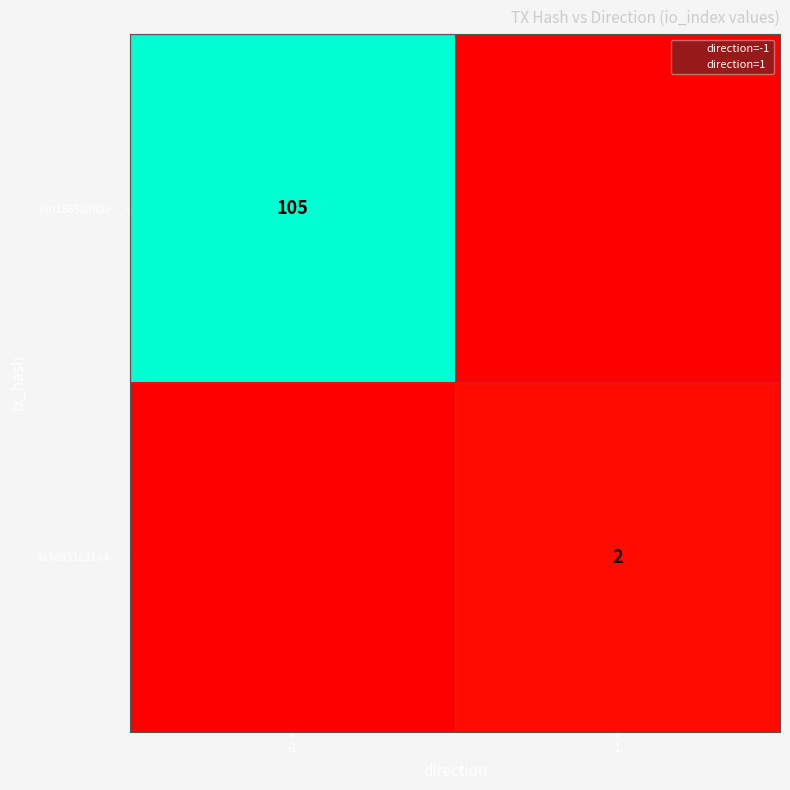

What is the sum of the 4a3e631c31a4… values at 1 and -1?

2